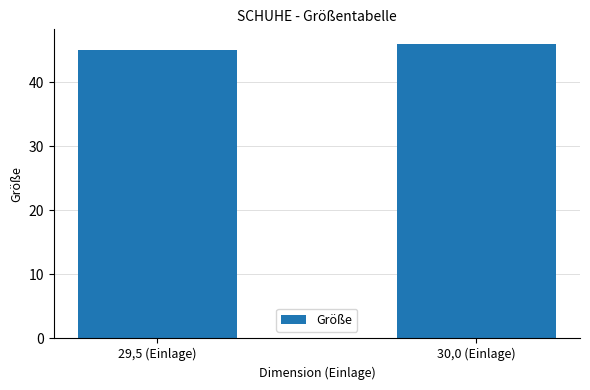

What is the approximate value at 29,5 (Einlage)?

45